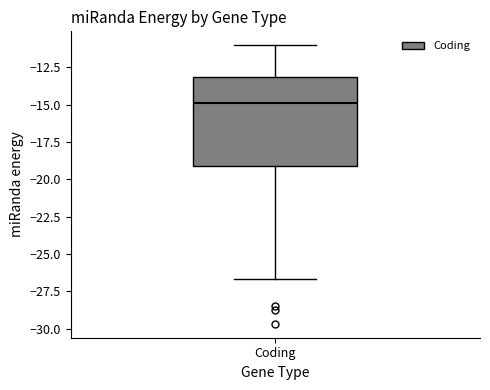

Where does the median line of the box for Coding sit on the y-axis? The values are not printed on the chart, so give them approximately, as read against the axis.

-15.0